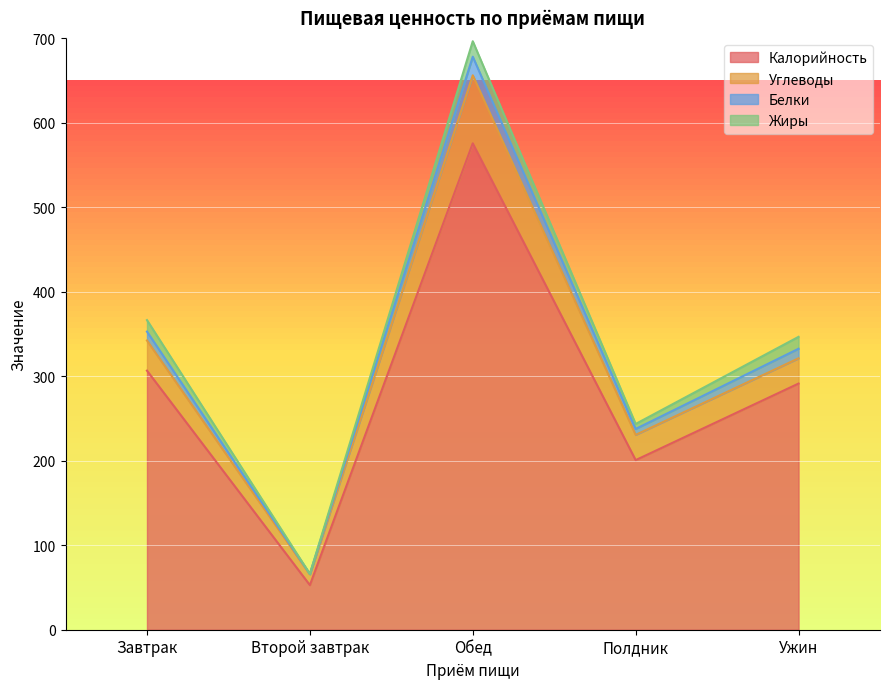

True or false: Калорийность has a value of 89.7 at Ужин.

False